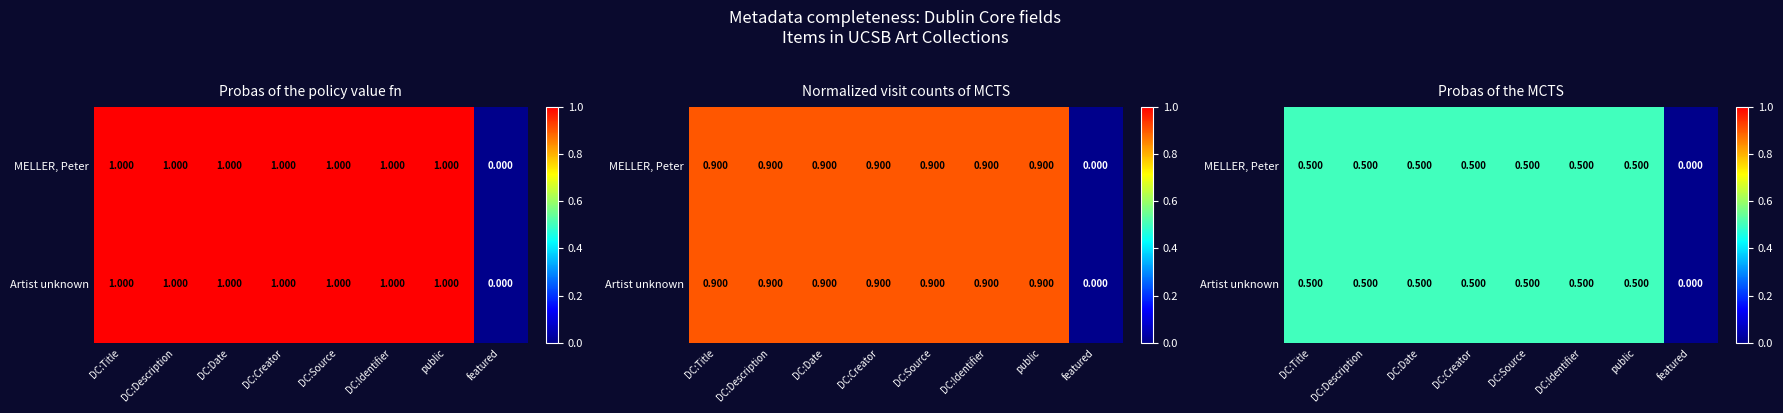

At which label does MELLER, Peter reach its peak?

DC:Title